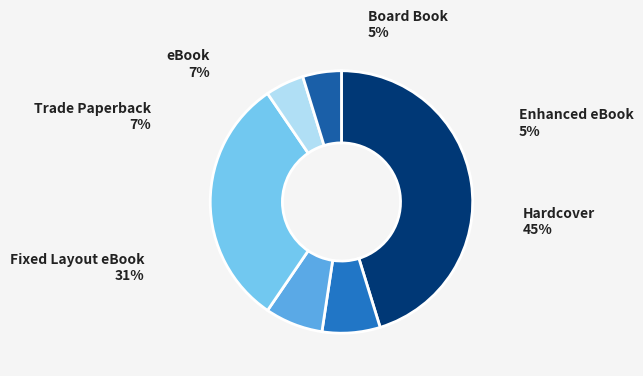

What percentage do Board Book and eBook together represent?

11.9%